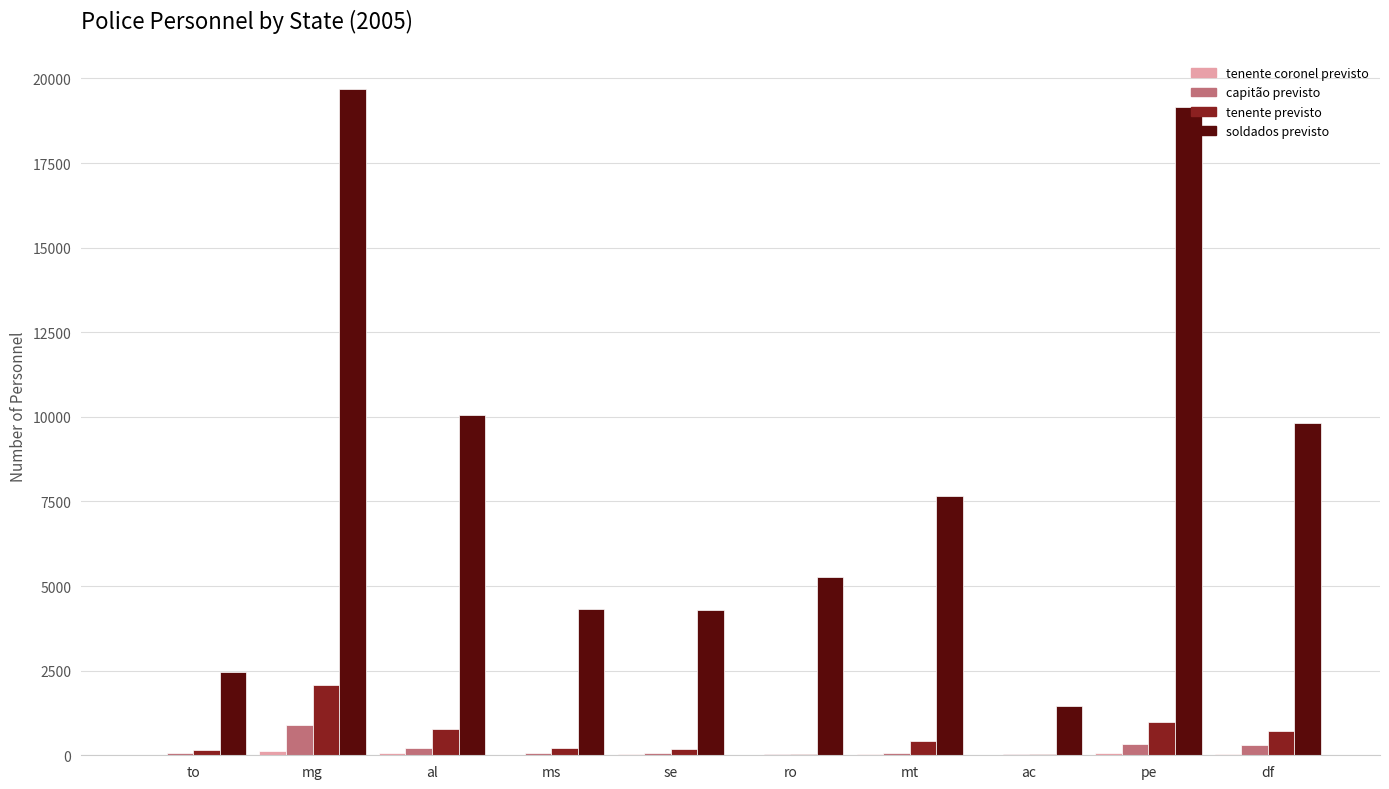

At which category is the sum across all series the highest?

mg